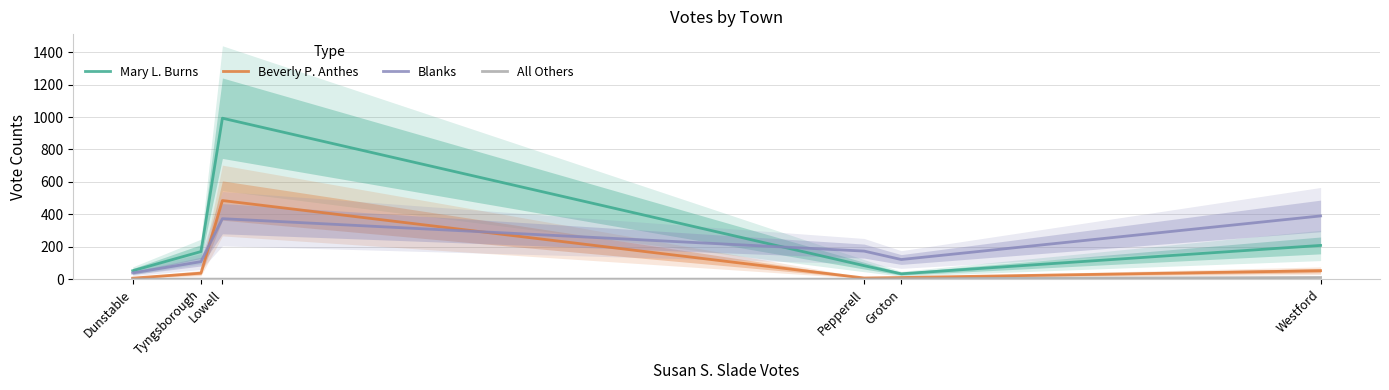

Reading left to right, extract all data points from this chart.

Mary L. Burns: Dunstable=52	Tyngsborough=170	Lowell=993	Pepperell=83	Groton=33	Westford=208
Beverly P. Anthes: Dunstable=6	Tyngsborough=37	Lowell=485	Pepperell=7	Groton=10	Westford=52
Blanks: Dunstable=38	Tyngsborough=108	Lowell=373	Pepperell=173	Groton=121	Westford=390
All Others: Dunstable=0	Tyngsborough=0	Lowell=0	Pepperell=0	Groton=3	Westford=10